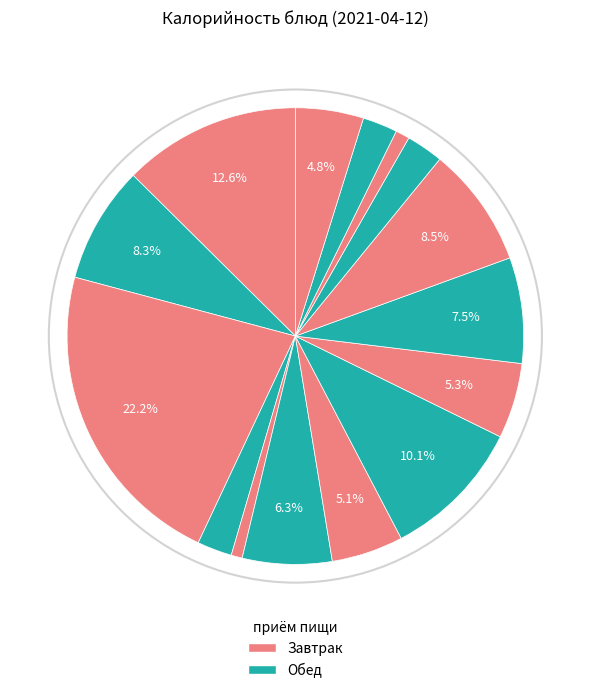

How many slices are in this pie chart?

15